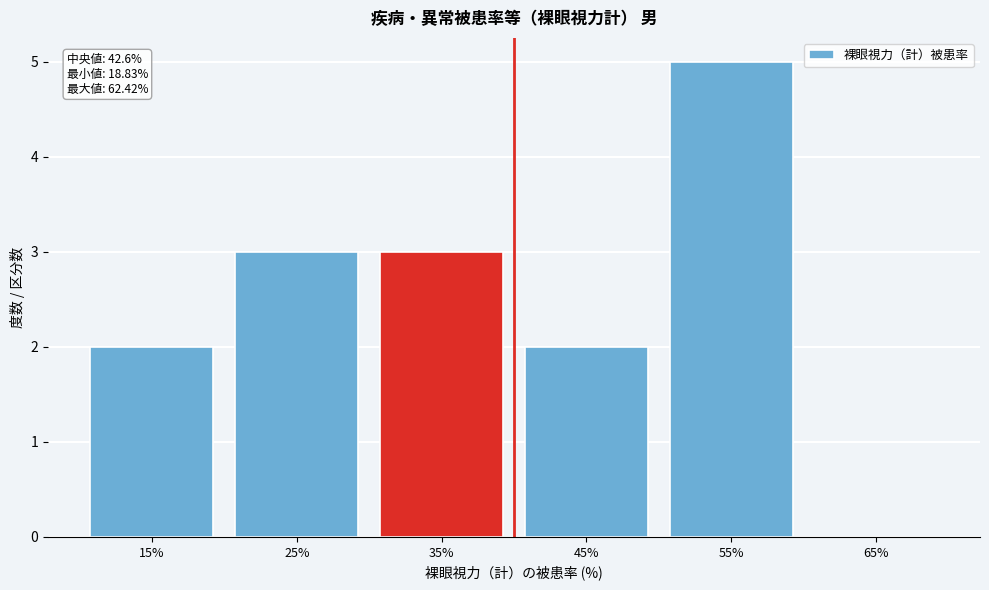

Reading left to right, transcribe all the data shown in this chart.

15%=2	25%=3	35%=3	45%=2	55%=5	65%=0